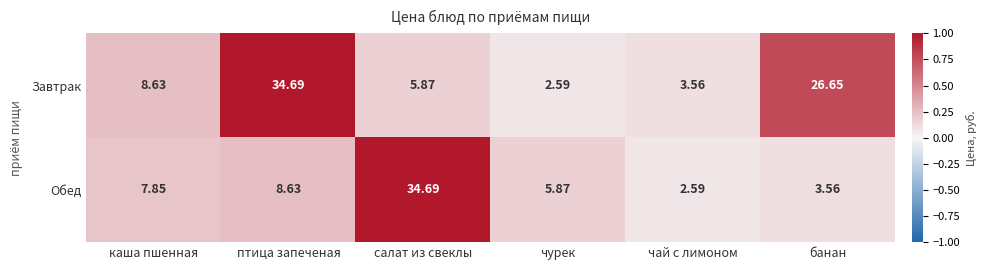

Where does the Обед series first go above 7?

каша пшенная